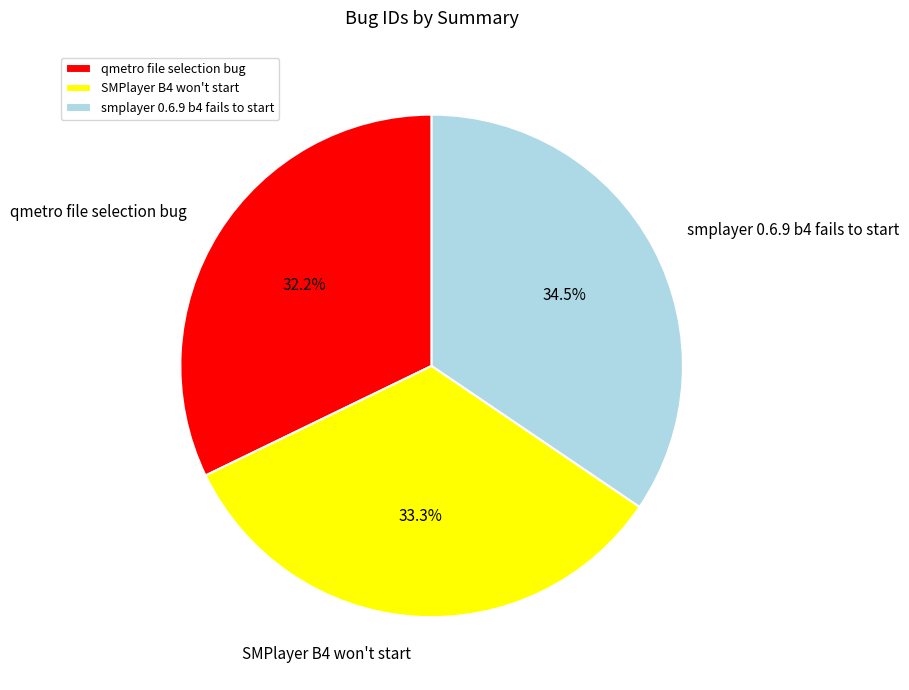

Which category has the smallest portion of the pie?

qmetro file selection bug